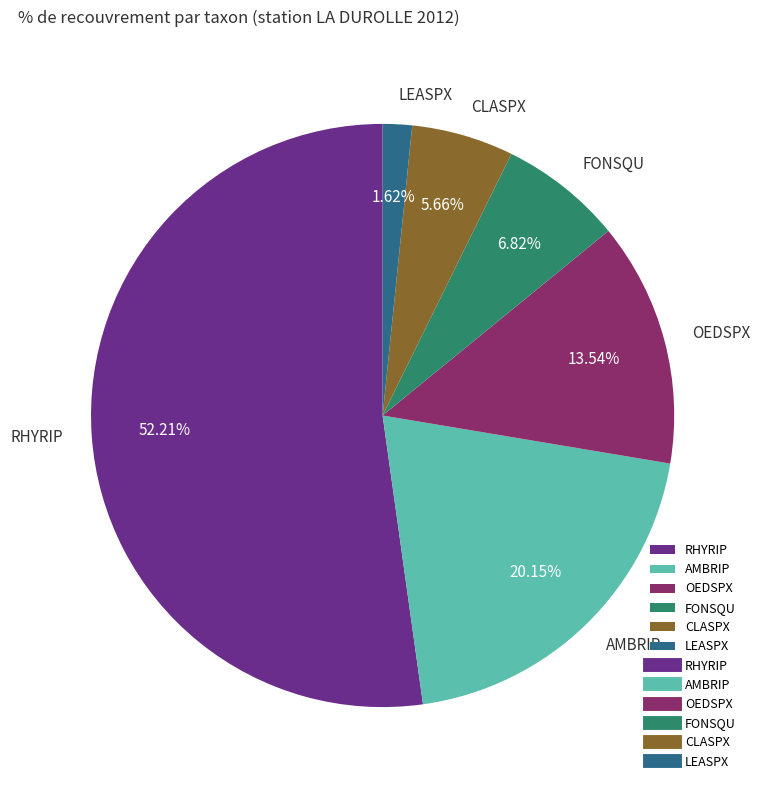

What percentage do RHYRIP and CLASPX together represent?

57.9%